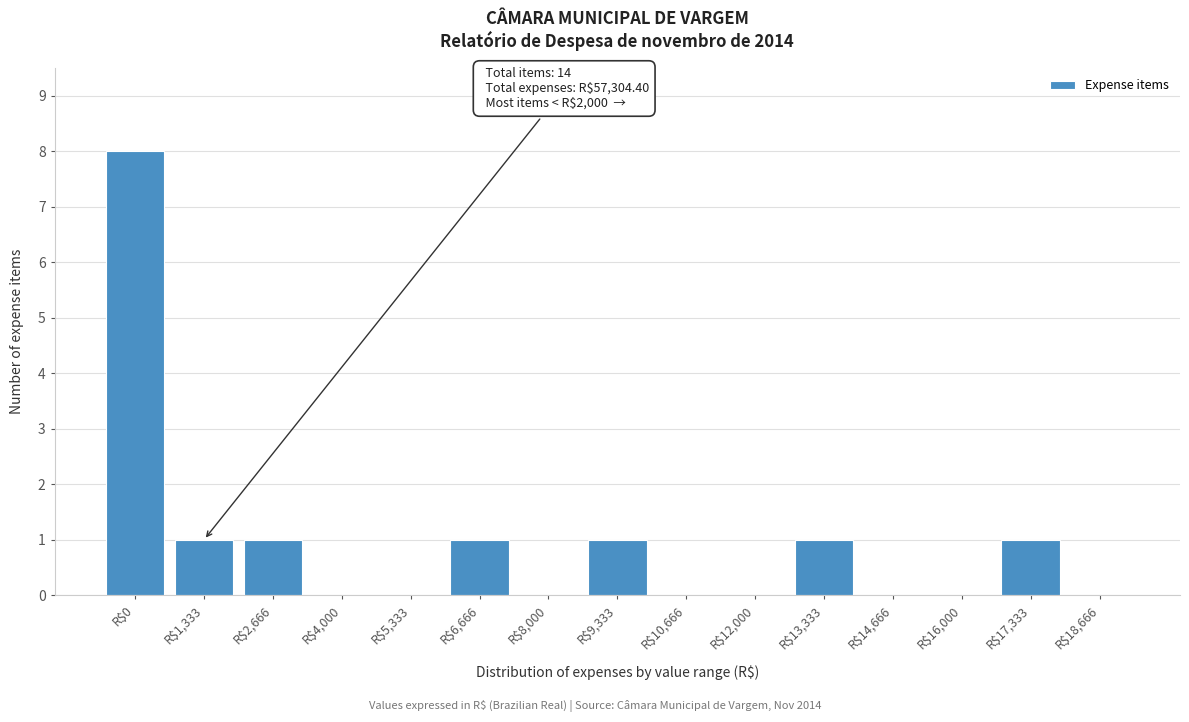

What is the sum of all values?

14